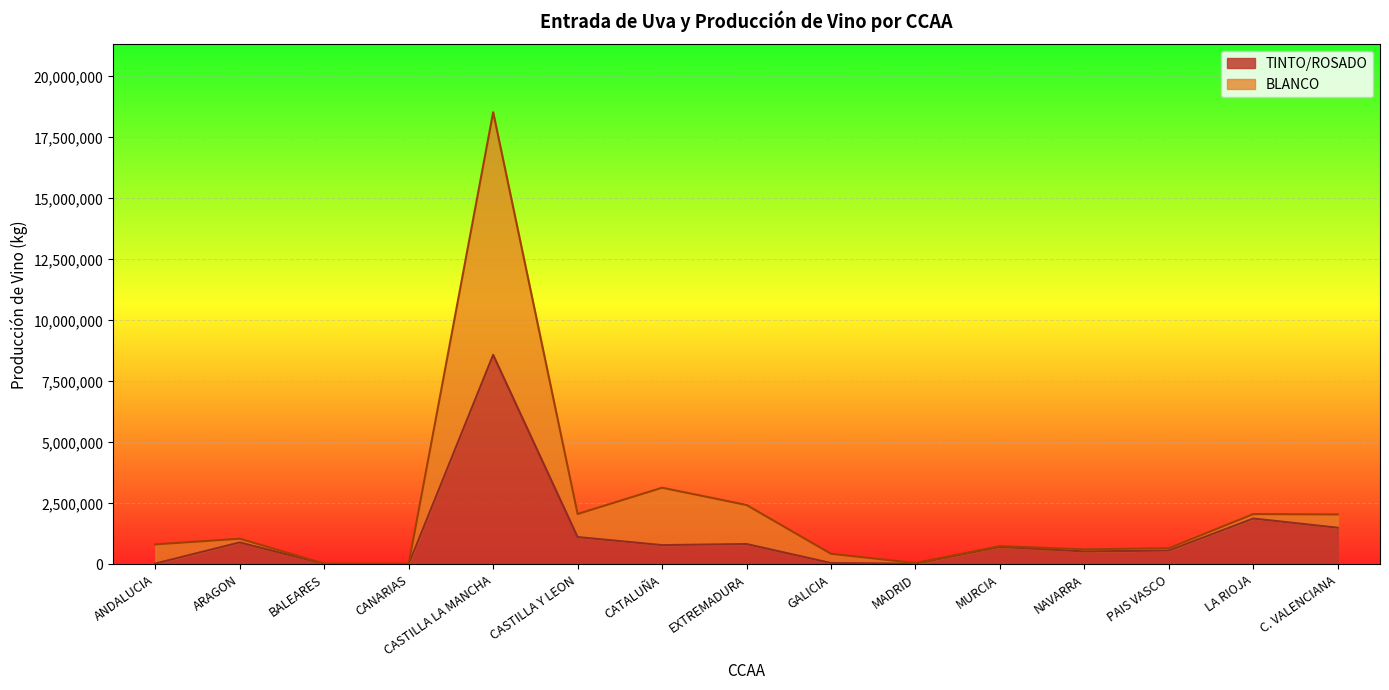

Count the number of data series in this chart.

2